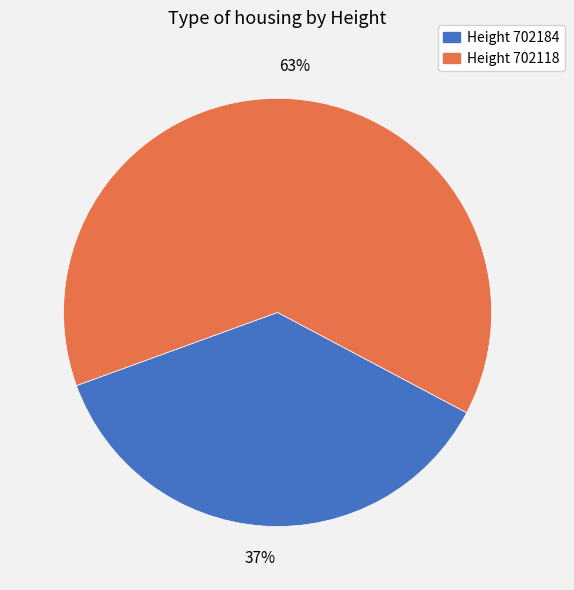

To the nearest percent, what is the average slice percentage?

50%